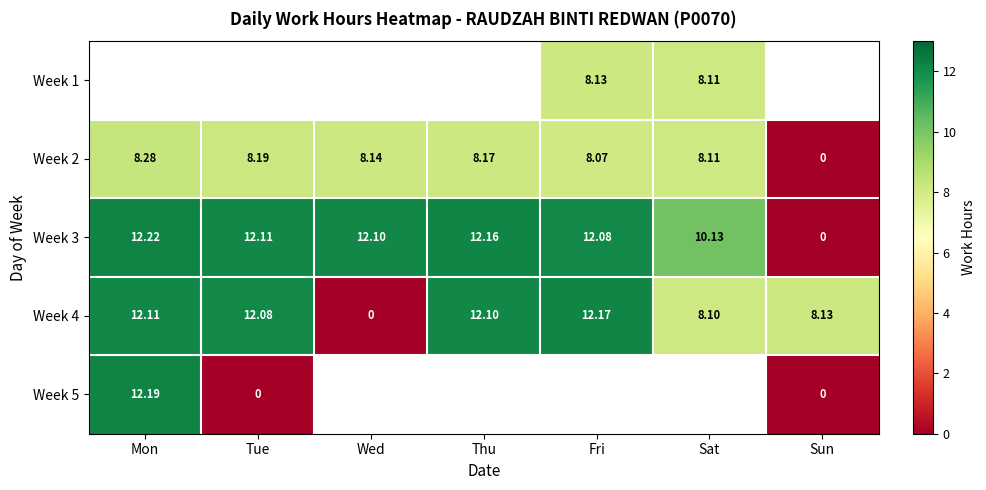

What is the difference between the second highest and second lowest values in the Week 2 series?

0.1